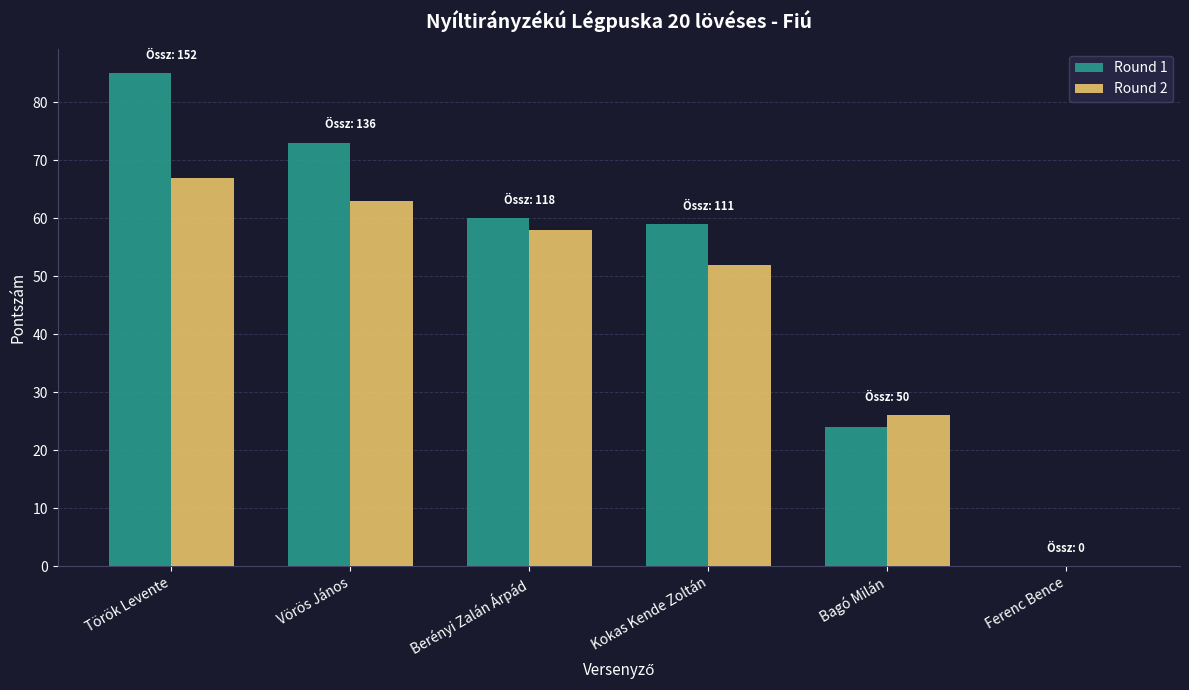

The value of Round 2 at Vörös János is 63. True or false?

True